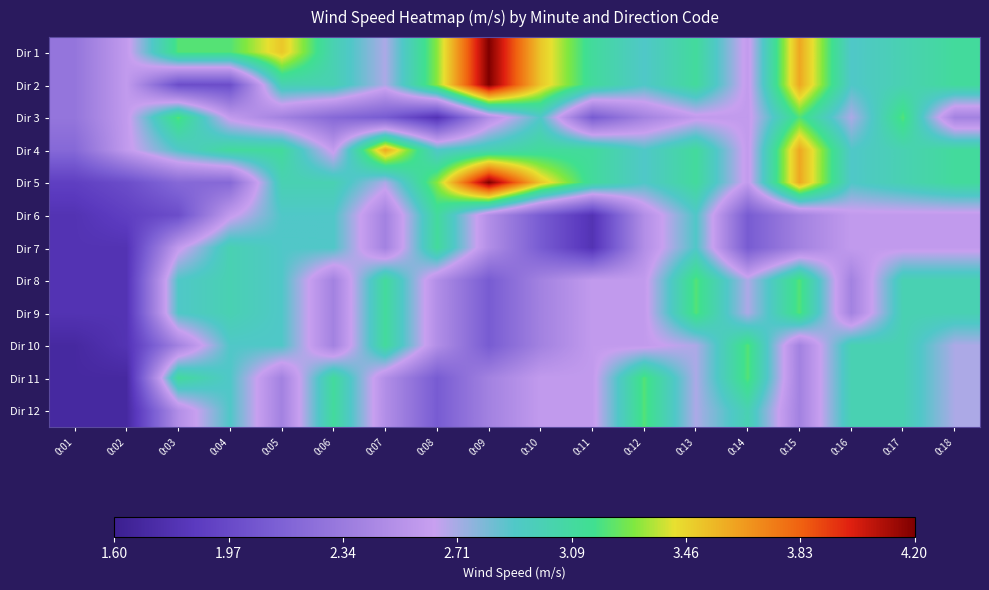

Reading right to left, list all the values displayed in this chart.

Dir 1: 0:18=3.1	0:17=3.0	0:16=2.9	0:15=3.6	0:14=2.6	0:13=3.1	0:12=2.9	0:11=3.1	0:10=3.5	0:09=4.2	0:08=3.3	0:07=2.7	0:06=3.0	0:05=3.5	0:04=3.2	0:03=3.2	0:02=2.6	0:01=2.3
Dir 2: 0:18=3.1	0:17=3.0	0:16=2.9	0:15=3.6	0:14=2.6	0:13=3.1	0:12=2.9	0:11=3.1	0:10=3.5	0:09=4.2	0:08=3.3	0:07=2.7	0:06=3.0	0:05=3.0	0:04=2.0	0:03=2.0	0:02=2.6	0:01=2.3
Dir 3: 0:18=2.4	0:17=3.2	0:16=2.7	0:15=3.2	0:14=2.6	0:13=2.6	0:12=2.4	0:11=2.1	0:10=2.9	0:09=2.5	0:08=1.8	0:07=2.1	0:06=2.2	0:05=2.4	0:04=2.6	0:03=3.2	0:02=2.6	0:01=2.3
Dir 4: 0:18=3.1	0:17=3.0	0:16=2.9	0:15=3.6	0:14=2.6	0:13=3.1	0:12=2.9	0:11=3.1	0:10=3.1	0:09=3.0	0:08=2.9	0:07=3.6	0:06=2.6	0:05=3.1	0:04=3.1	0:03=2.9	0:02=2.6	0:01=2.2
Dir 5: 0:18=3.1	0:17=3.0	0:16=2.9	0:15=3.6	0:14=2.6	0:13=3.1	0:12=2.9	0:11=3.1	0:10=3.5	0:09=4.2	0:08=3.3	0:07=2.7	0:06=3.0	0:05=3.0	0:04=2.2	0:03=2.2	0:02=2.0	0:01=1.9
Dir 6: 0:18=2.6	0:17=2.6	0:16=2.6	0:15=2.4	0:14=2.1	0:13=2.9	0:12=2.5	0:11=1.8	0:10=2.1	0:09=2.5	0:08=3.1	0:07=2.4	0:06=2.9	0:05=2.9	0:04=2.6	0:03=2.0	0:02=1.9	0:01=1.8
Dir 7: 0:18=2.6	0:17=2.6	0:16=2.6	0:15=2.4	0:14=2.1	0:13=2.9	0:12=2.5	0:11=1.8	0:10=2.1	0:09=2.5	0:08=3.1	0:07=2.4	0:06=2.9	0:05=2.9	0:04=3.0	0:03=2.6	0:02=1.8	0:01=1.8
Dir 8: 0:18=3.0	0:17=3.0	0:16=2.4	0:15=3.2	0:14=2.7	0:13=3.2	0:12=2.6	0:11=2.6	0:10=2.4	0:09=2.1	0:08=2.5	0:07=3.1	0:06=2.4	0:05=2.9	0:04=3.0	0:03=2.9	0:02=1.8	0:01=1.8
Dir 9: 0:18=3.0	0:17=3.0	0:16=2.4	0:15=3.2	0:14=2.7	0:13=3.2	0:12=2.6	0:11=2.6	0:10=2.4	0:09=2.1	0:08=2.5	0:07=3.1	0:06=2.4	0:05=2.9	0:04=3.0	0:03=2.9	0:02=1.8	0:01=1.8
Dir 10: 0:18=2.7	0:17=3.0	0:16=3.0	0:15=2.4	0:14=3.2	0:13=2.7	0:12=2.6	0:11=2.6	0:10=2.4	0:09=2.1	0:08=2.5	0:07=3.1	0:06=2.4	0:05=2.9	0:04=2.9	0:03=2.4	0:02=1.8	0:01=1.7
Dir 11: 0:18=2.7	0:17=3.0	0:16=3.0	0:15=2.4	0:14=3.2	0:13=2.7	0:12=3.2	0:11=2.6	0:10=2.6	0:09=2.4	0:08=2.1	0:07=2.5	0:06=3.1	0:05=2.4	0:04=2.9	0:03=3.1	0:02=1.7	0:01=1.7
Dir 12: 0:18=2.7	0:17=3.0	0:16=3.0	0:15=2.4	0:14=3.0	0:13=2.7	0:12=3.2	0:11=2.6	0:10=2.6	0:09=2.4	0:08=2.1	0:07=2.5	0:06=3.1	0:05=2.4	0:04=2.9	0:03=2.5	0:02=1.7	0:01=1.7